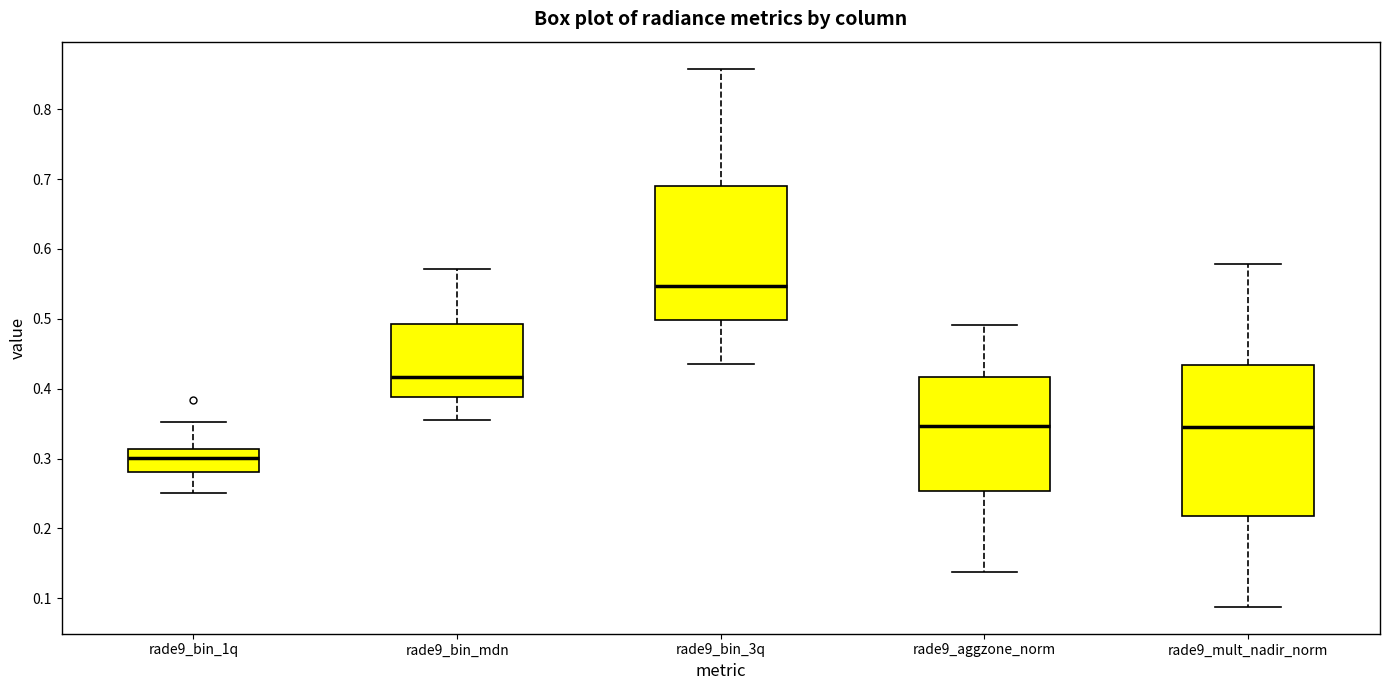

Comparing the boxes themselves (not the whiskers), which one is the tallest?

rade9_mult_nadir_norm